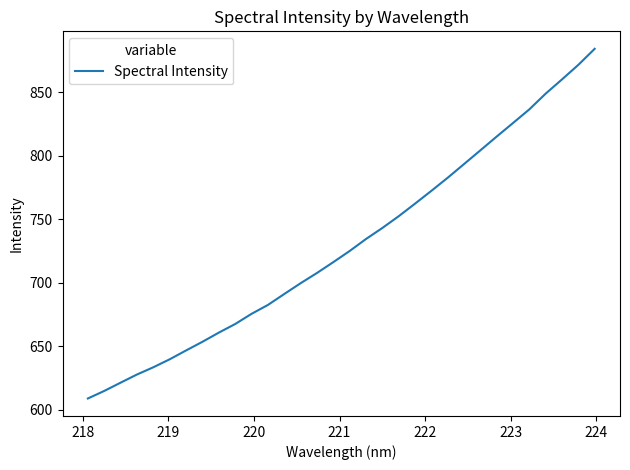

What is the difference between the maximum and minimum values?

275.4